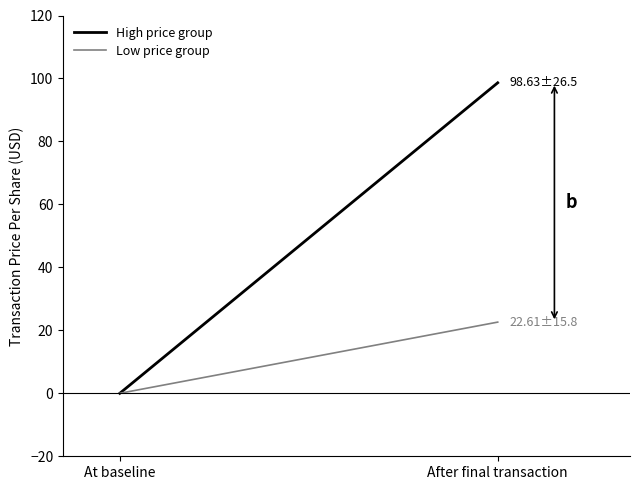

Reading left to right, what are all the values shown in this chart?

High price group: At baseline=0.0	After final transaction=98.6
Low price group: At baseline=0.0	After final transaction=22.6